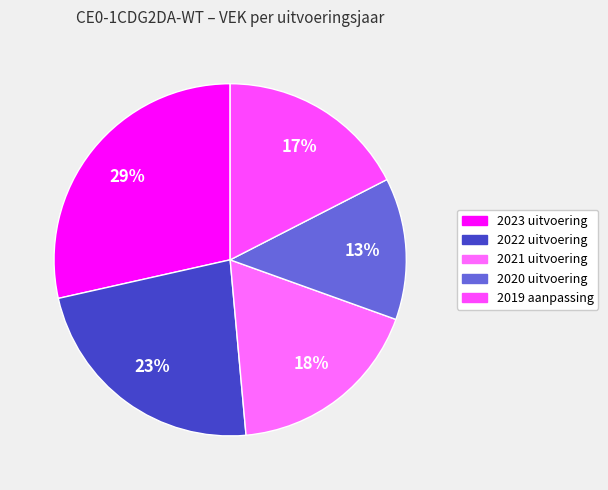

Between 2023 uitvoering and 2021 uitvoering, which is larger?

2023 uitvoering